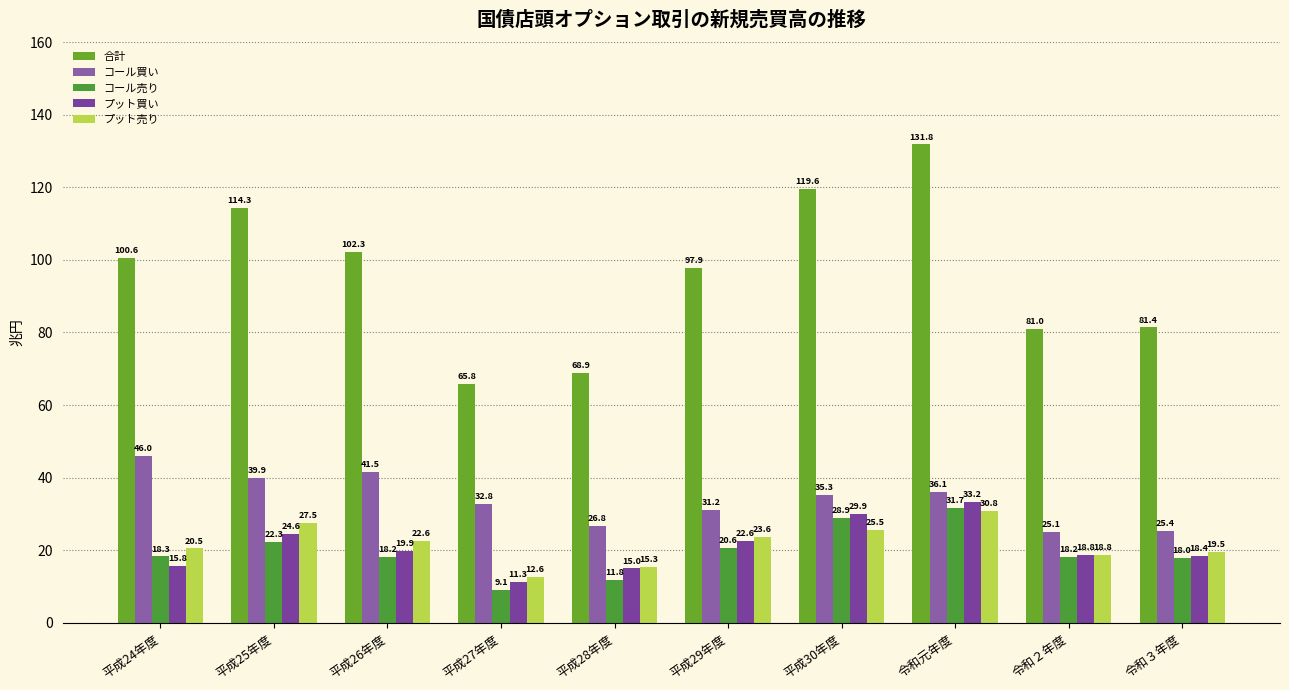

Rank the series by their maximum value, from highest to lowest.

合計, コール買い, プット買い, コール売り, プット売り